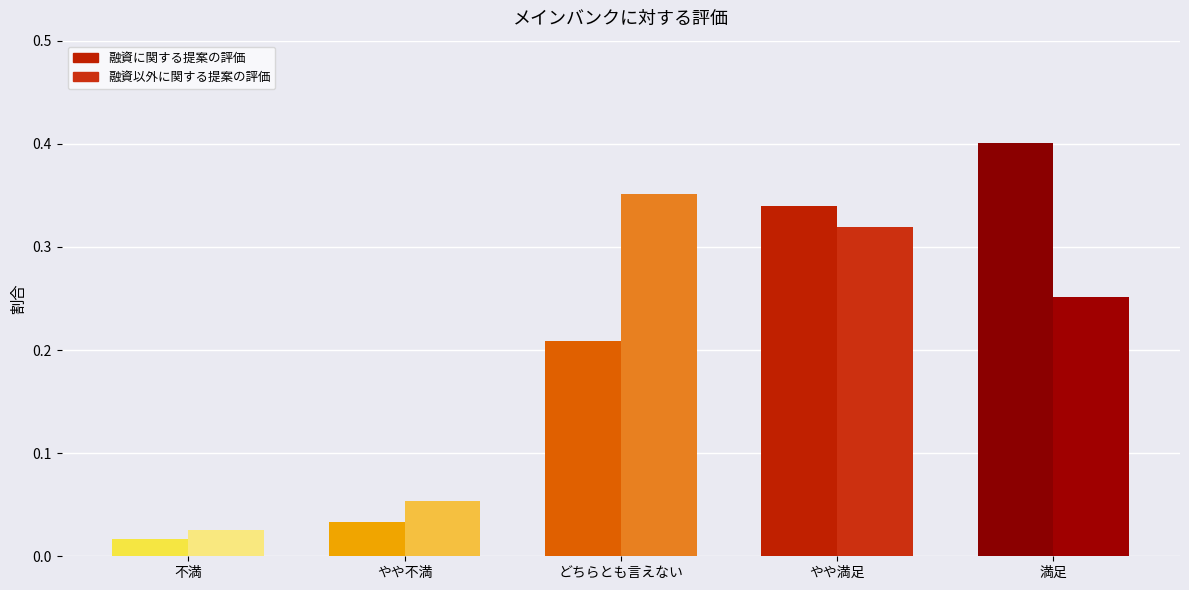

Which series has the widest spread of values?

融資に関する提案の評価